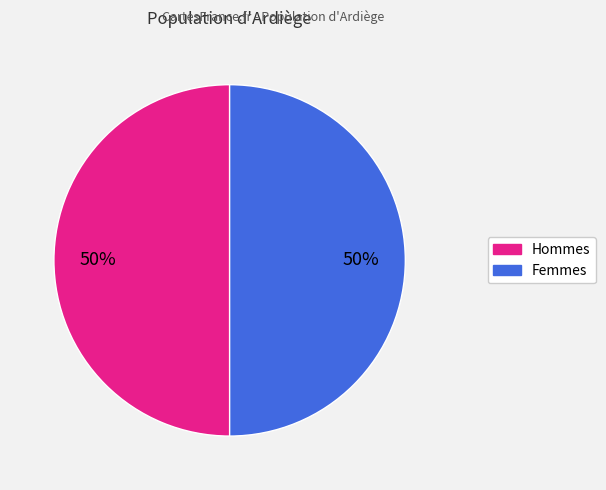

To the nearest percent, what is the average slice percentage?

50%